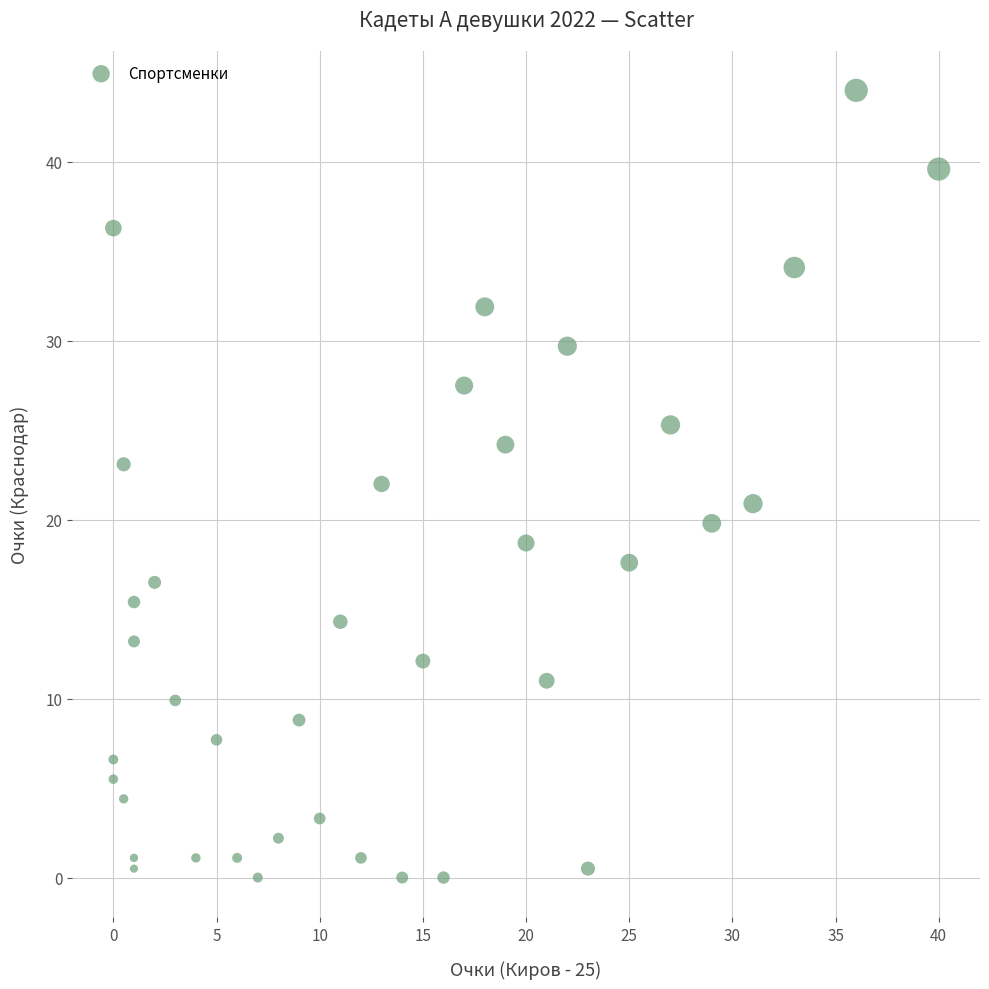

What is the range of Y values (max minus min)?

44.0